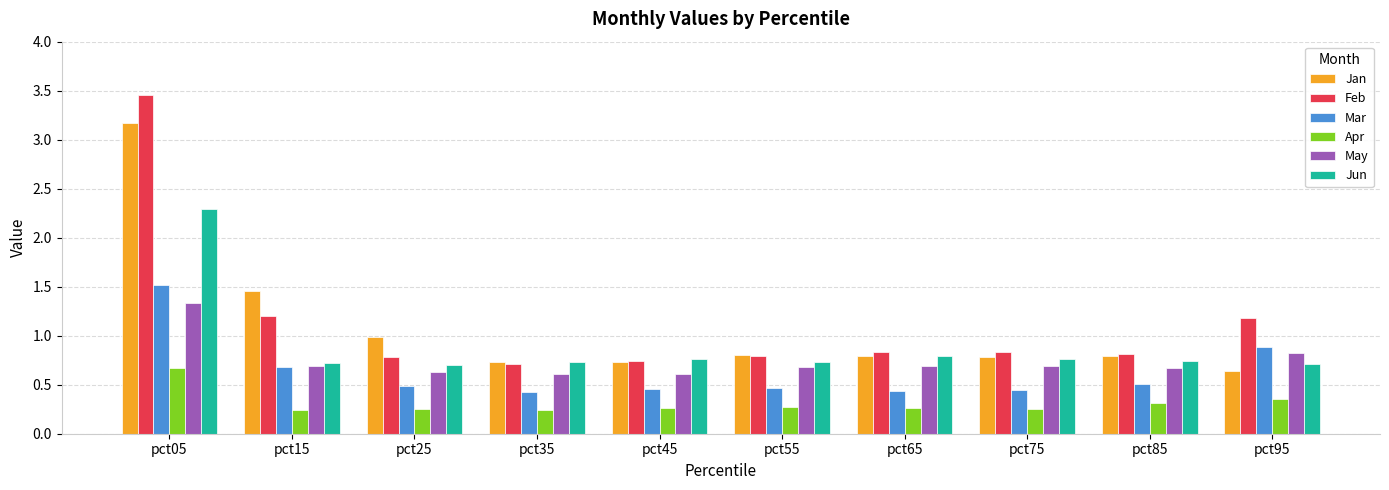

Which series has the largest total across all categories?

Feb